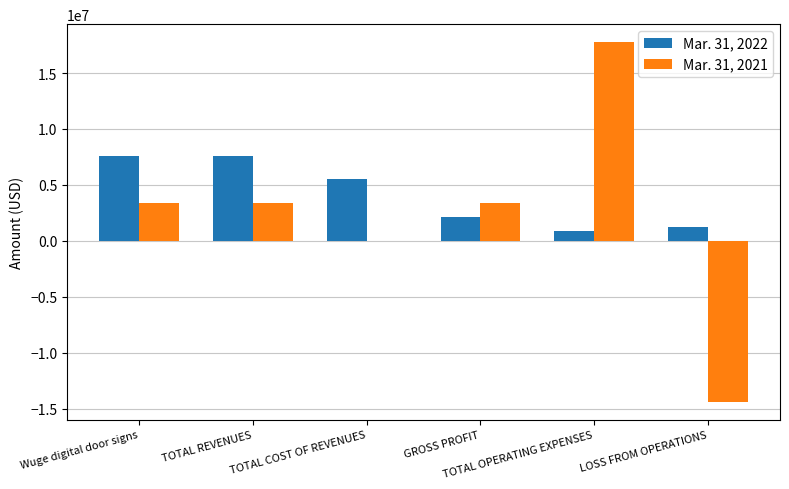

What is the maximum value shown in the chart?

17760882